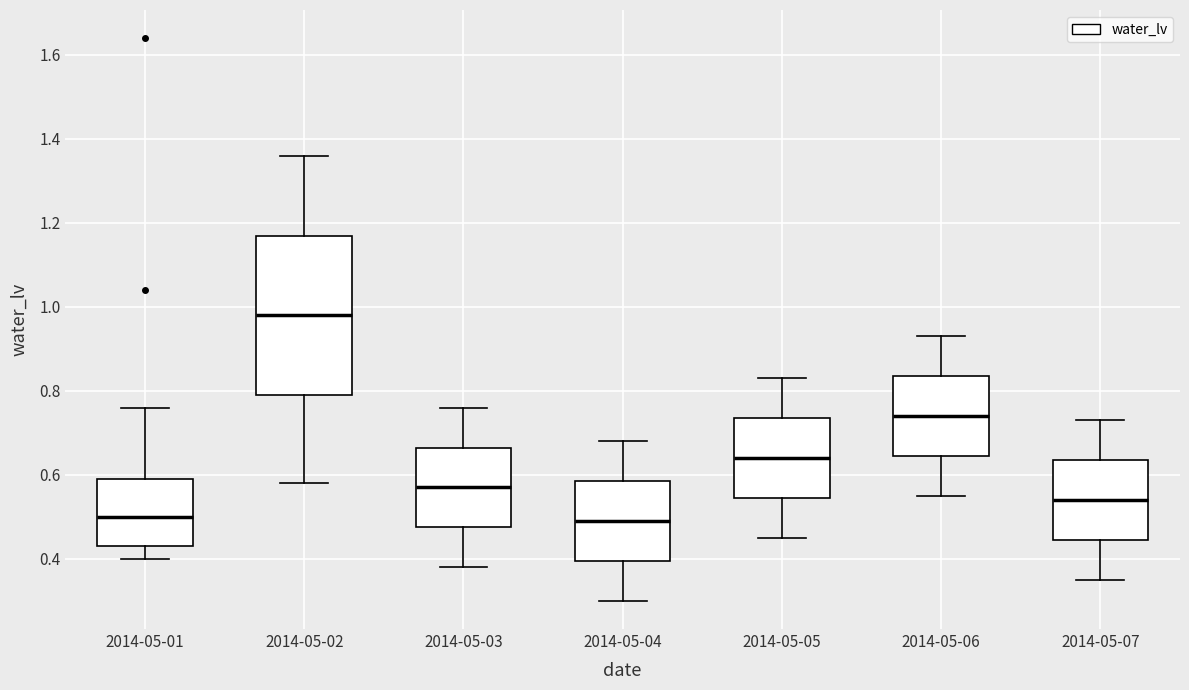

Reading left to right, transcribe this box plot: for each box, give where its median line is, the range the box spans, and where its two whiskers end, as read against the y-axis. The values are not printed on the chart, so give them approximately, as read against the axis.

2014-05-01: median 0.50, box 0.44 to 0.60, whiskers 0.40 to 0.76
2014-05-02: median 0.98, box 0.80 to 1.18, whiskers 0.58 to 1.36
2014-05-03: median 0.58, box 0.48 to 0.66, whiskers 0.38 to 0.76
2014-05-04: median 0.50, box 0.40 to 0.58, whiskers 0.30 to 0.68
2014-05-05: median 0.64, box 0.54 to 0.74, whiskers 0.46 to 0.84
2014-05-06: median 0.74, box 0.64 to 0.84, whiskers 0.56 to 0.94
2014-05-07: median 0.54, box 0.44 to 0.64, whiskers 0.36 to 0.74